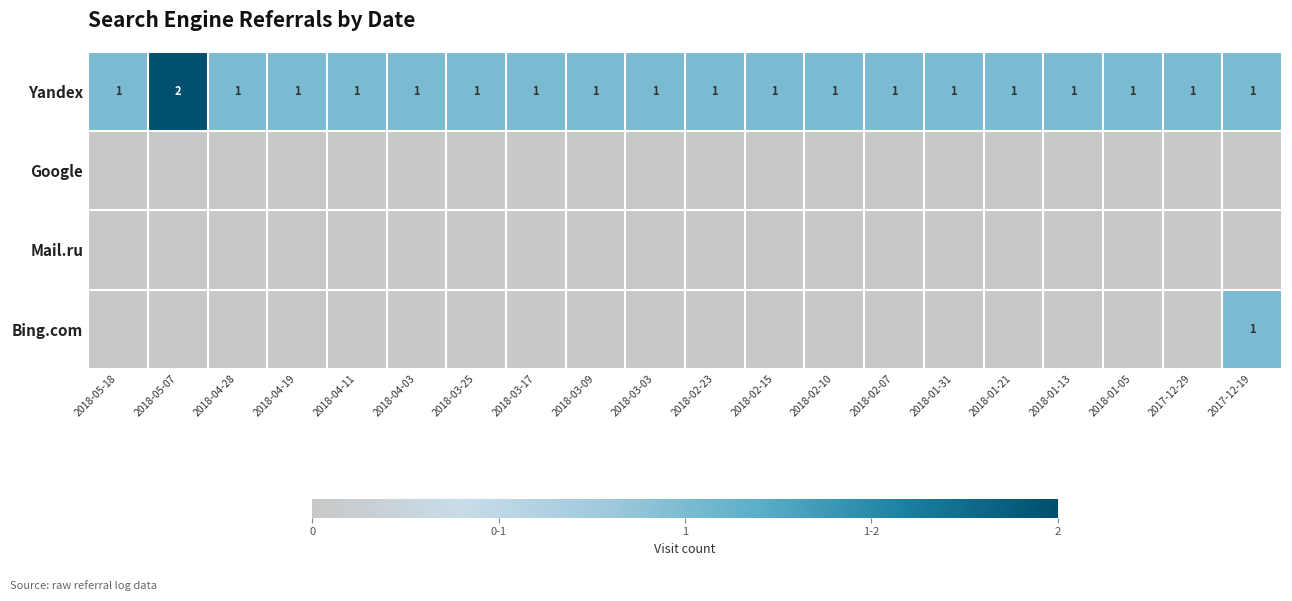

Where is Google nearest to the value 0?

2018-05-18